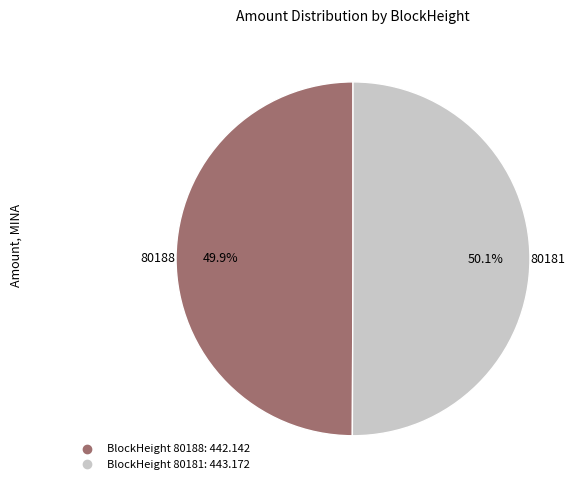

Does any single category account for the majority?

Yes